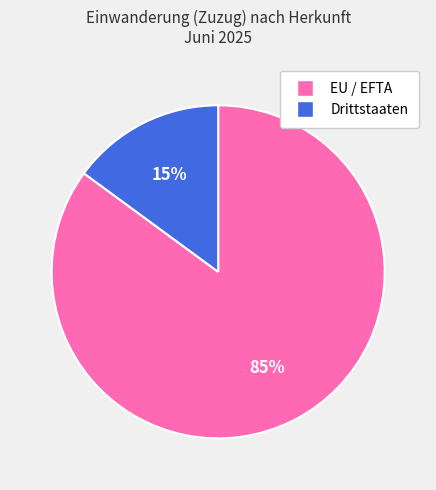

To the nearest percent, what percentage of the pie is EU / EFTA?

85%